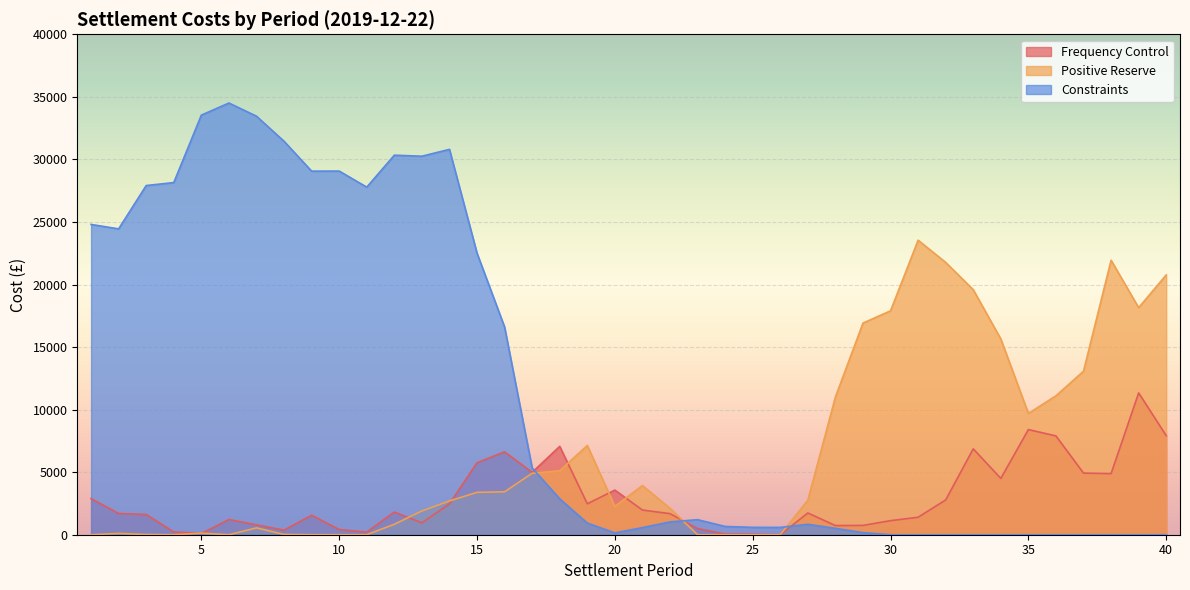

What is the difference between the maximum and minimum values in the Constraints series?

34506.6